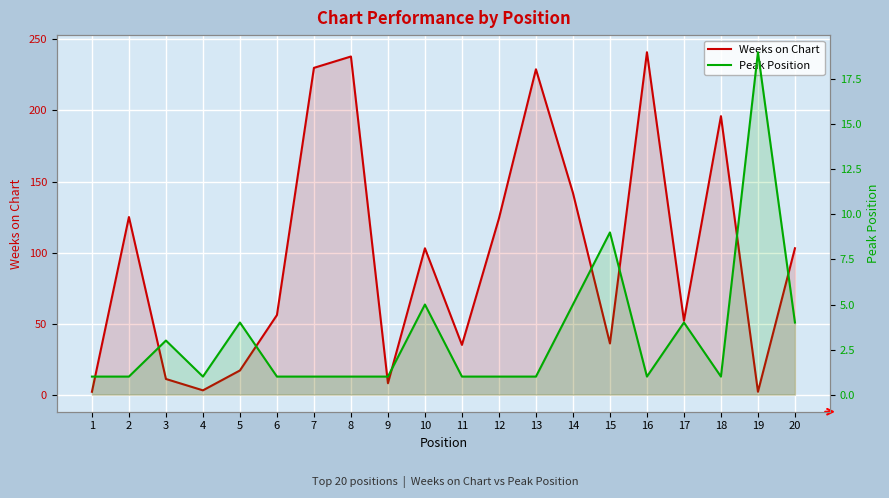

Where is the first local minimum for Weeks on Chart?

4